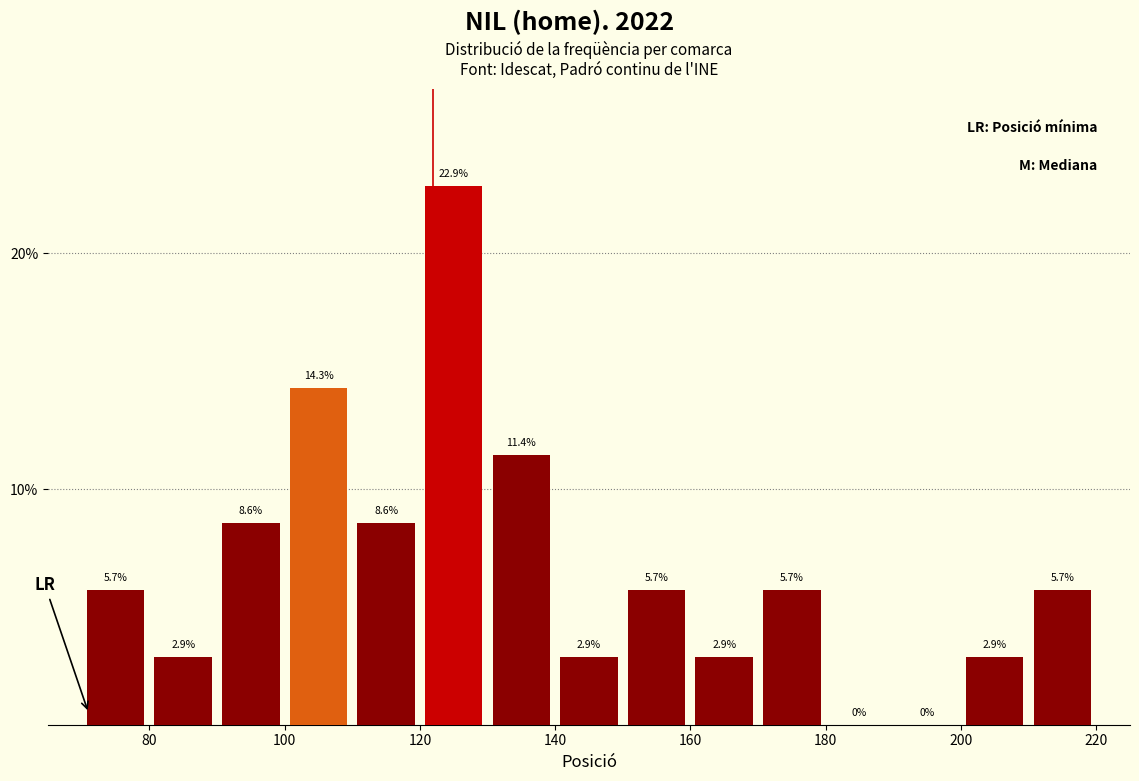

How tall is the bar that spans 140 to 150 on the x-axis?

2.9